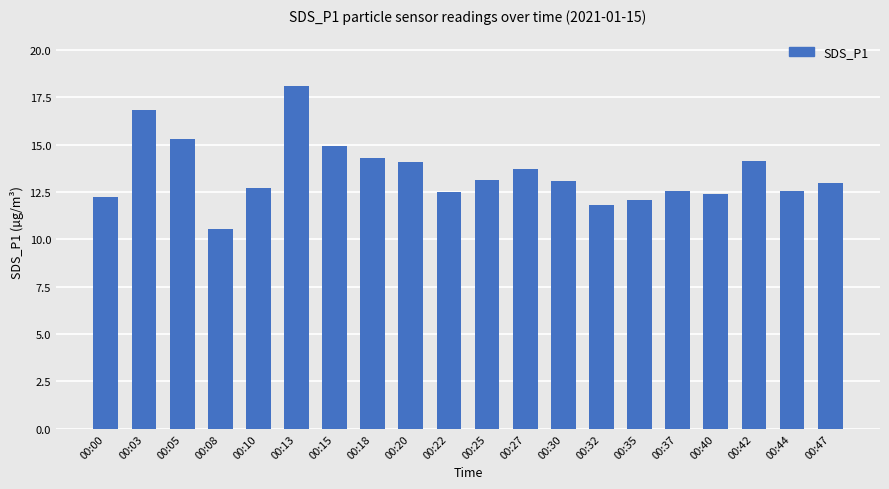

What is the sum of the values at 00:25 and 00:27?

26.8